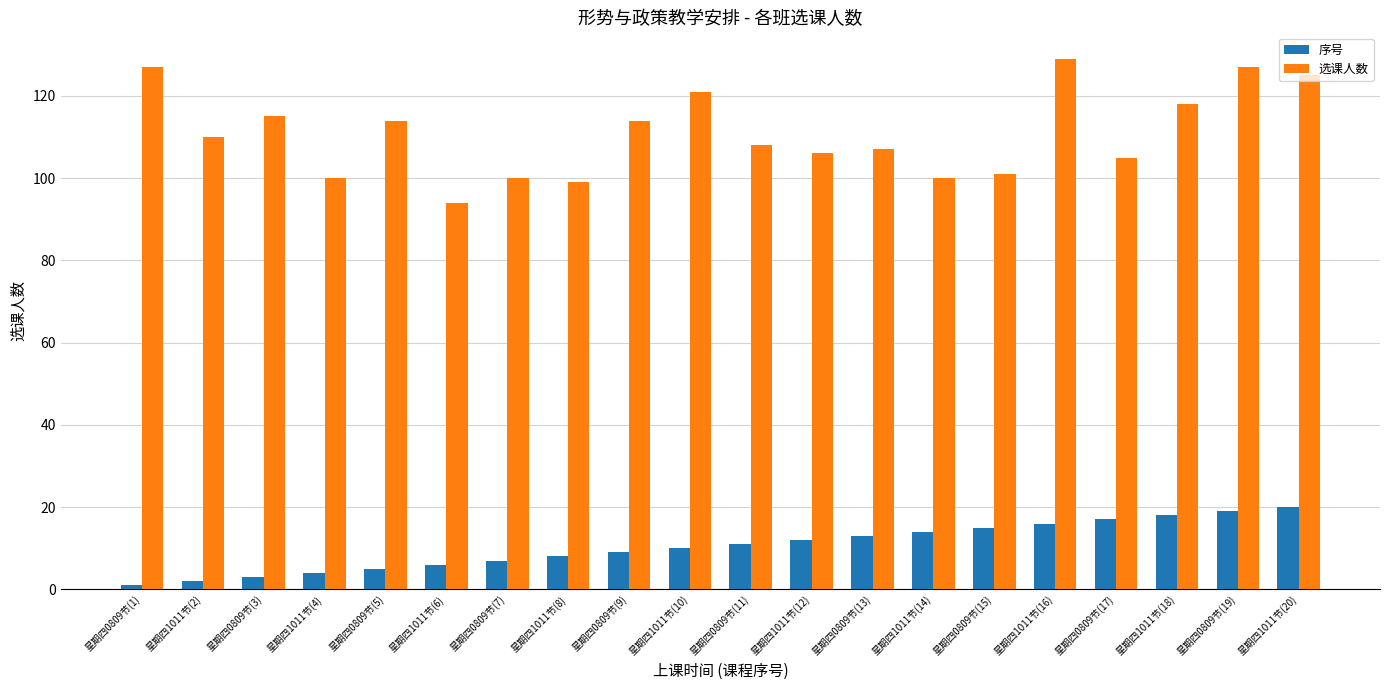

Between 星期四0809节(9) and 星期四1011节(16), which series saw the biggest shift?

选课人数